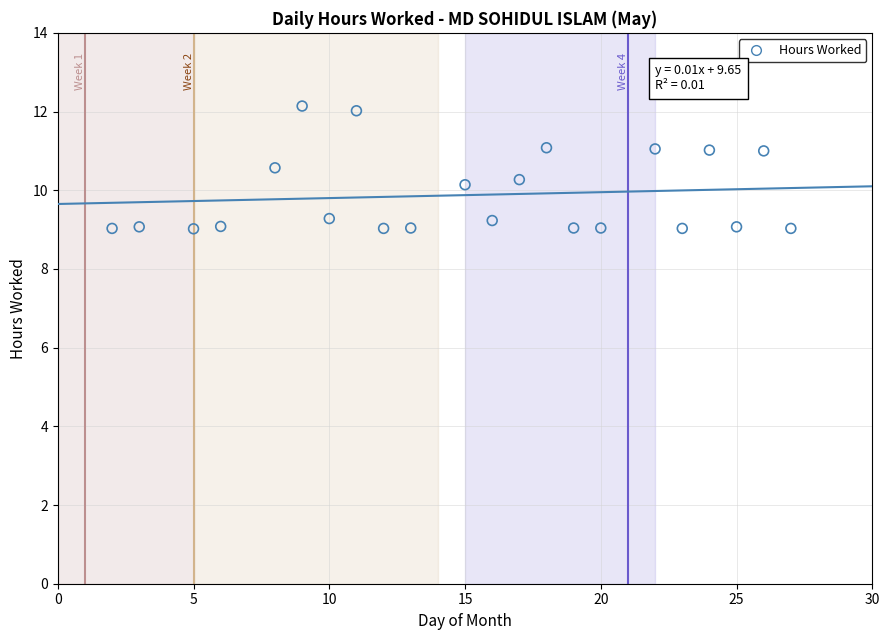

What is the range of X values (max minus min)?

25.0